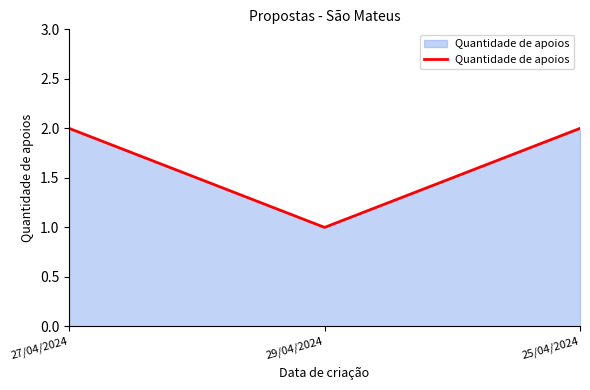

The chart shows a value of 2 at 27/04/2024. True or false?

True